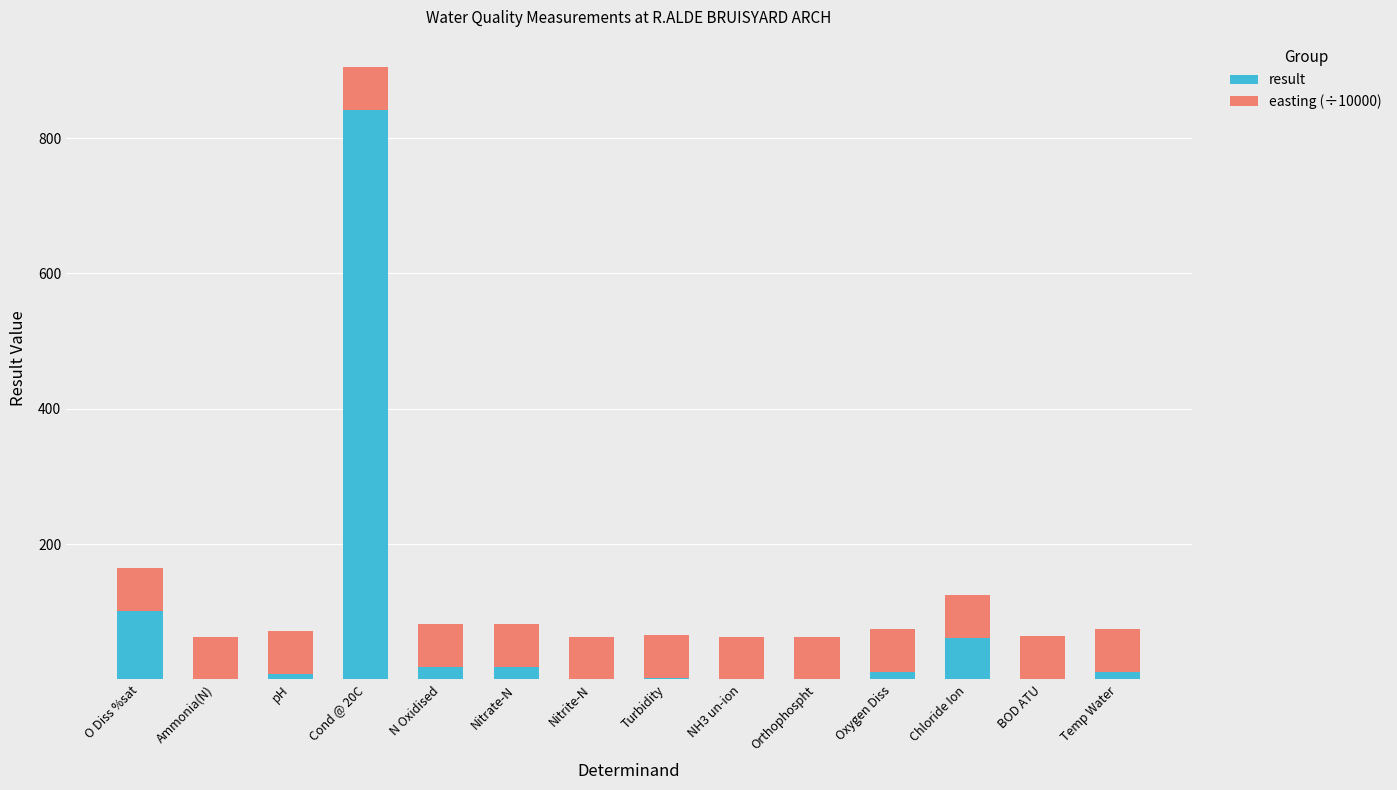

What is the sum of all result values?

1073.8